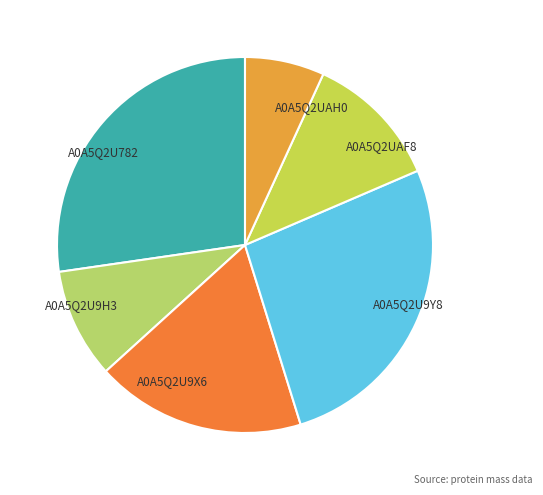

Which has a higher value, A0A5Q2U782 or A0A5Q2U9Y8?

A0A5Q2U782